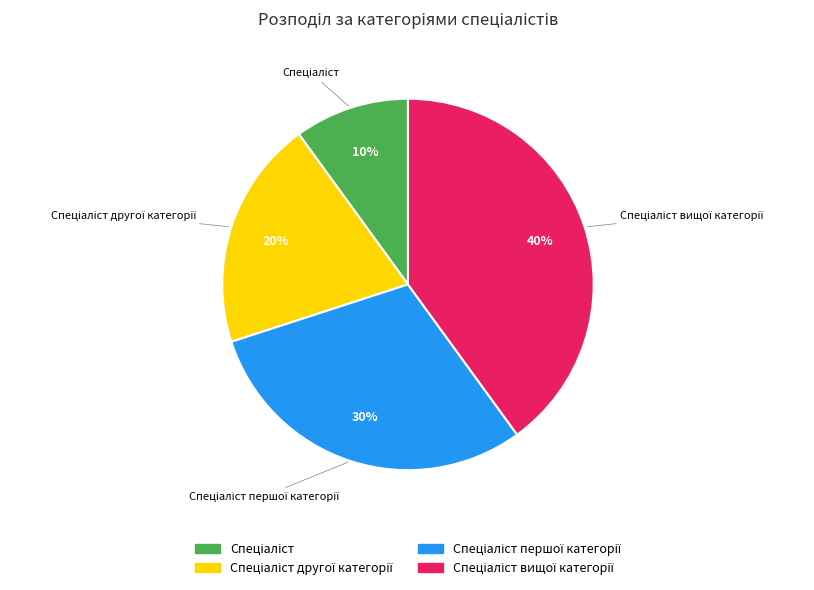

To the nearest percent, what is the difference between the largest and smallest slice percentages?

30%